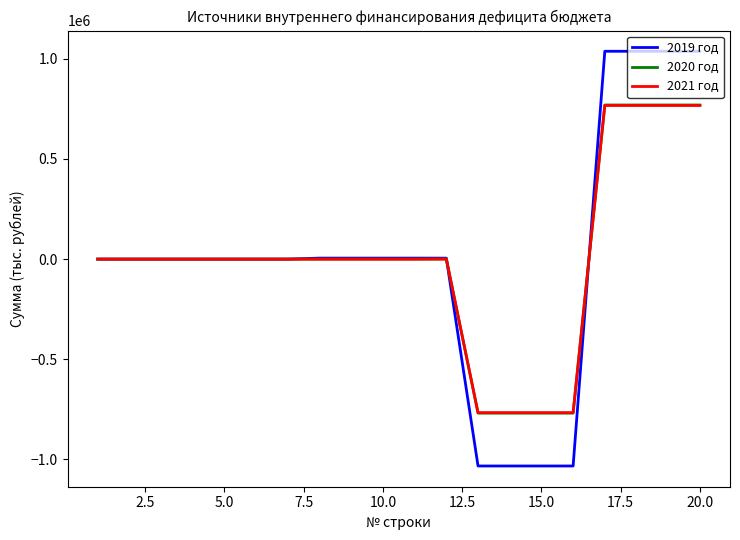

What is the minimum value for 2021 год?

-766638.8